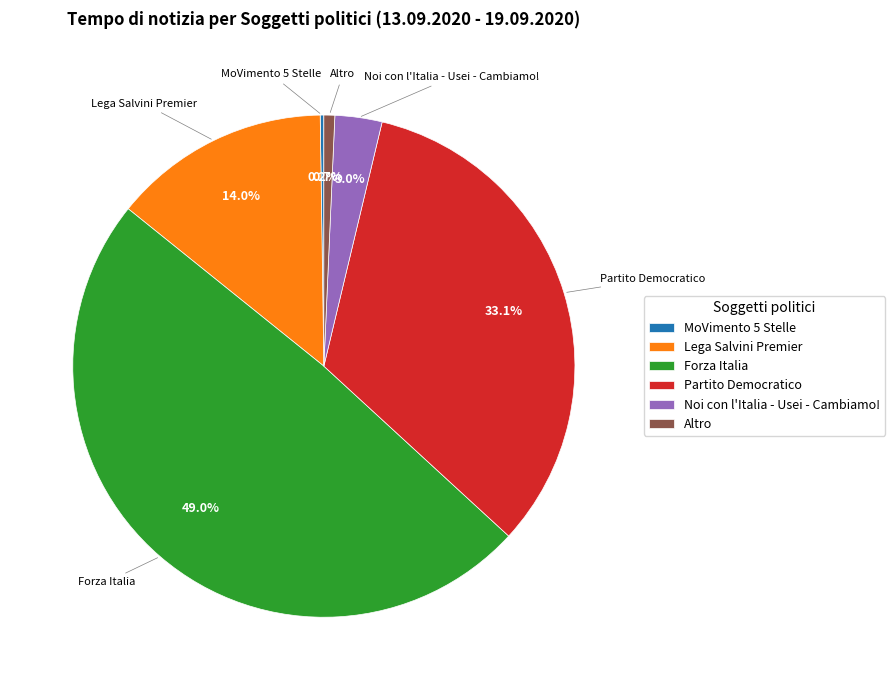

Which category has the biggest portion of the pie?

Forza Italia